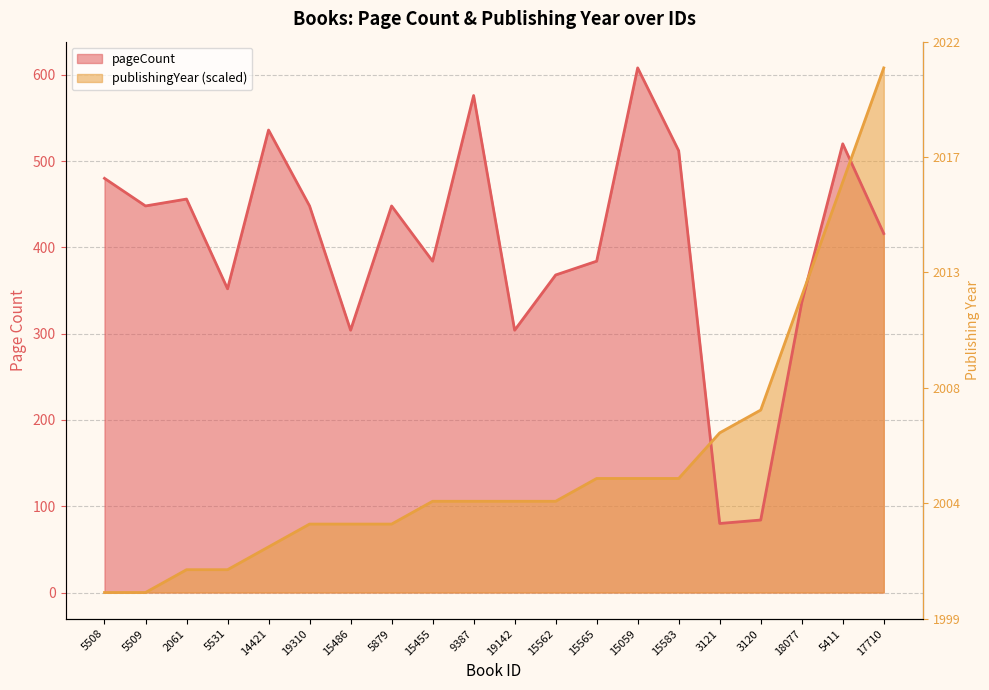

Is the value of publishingYear at 5879 greater than the value of pageCount at 14421?

No